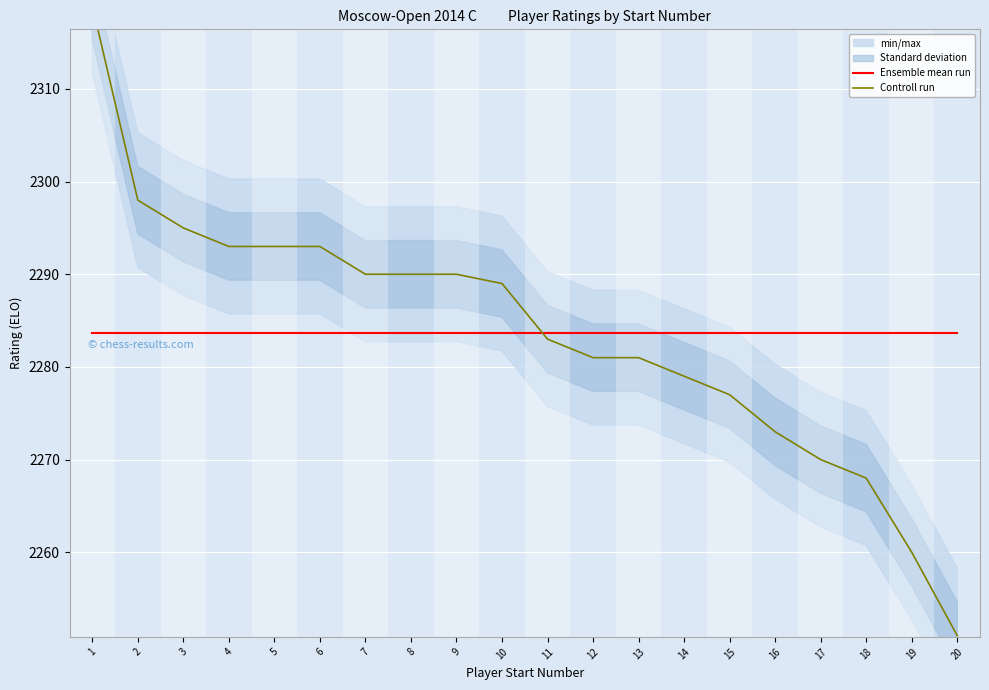

What is the value of the Controll run point at the 10th from the left?

2289.0